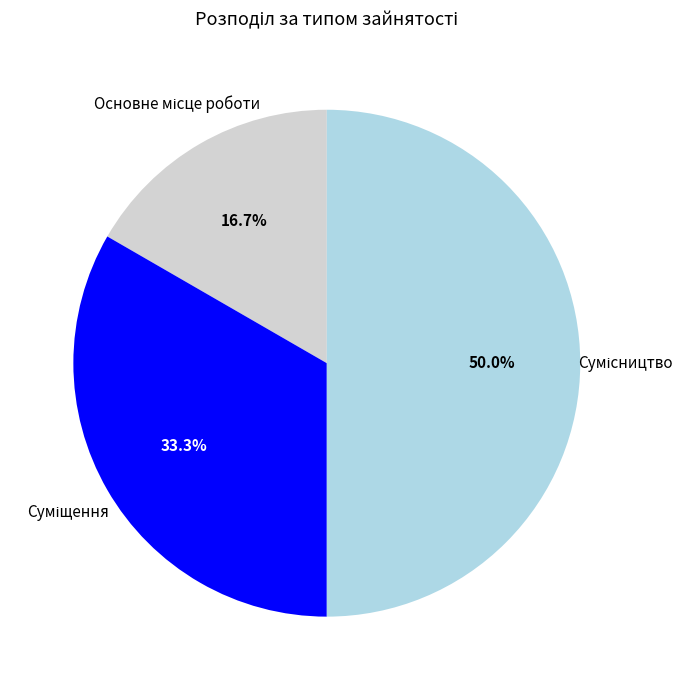

How many segments does this pie chart have?

3